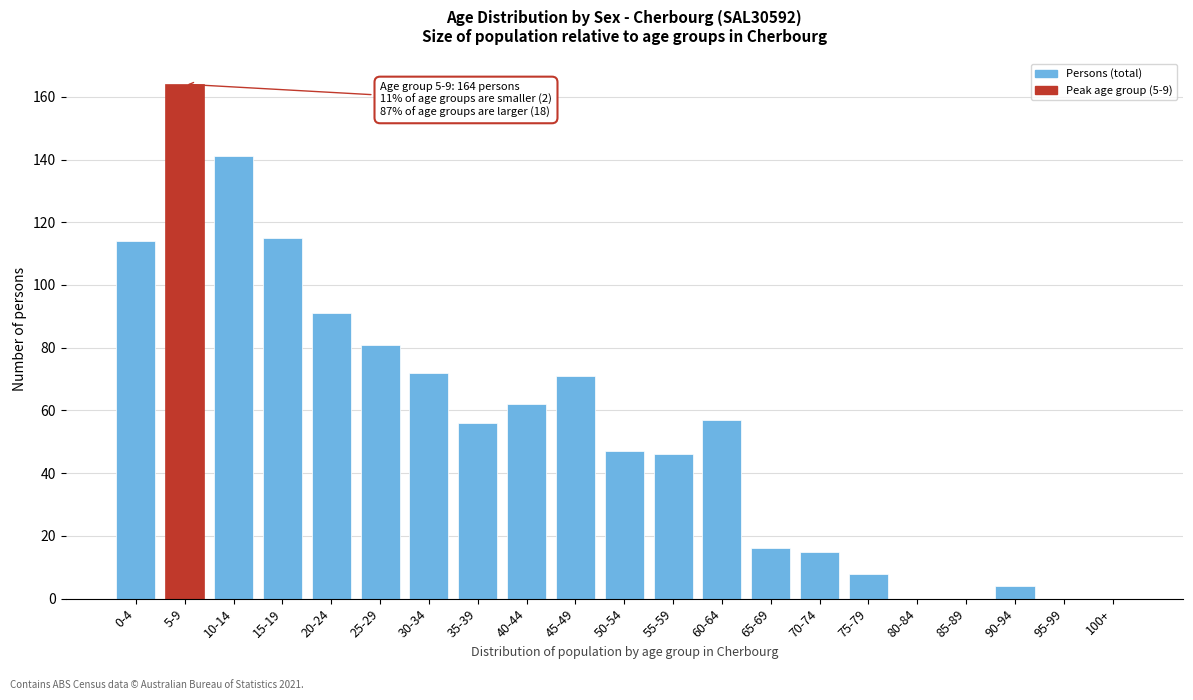

Reading left to right, list all the values displayed in this chart.

0-4=114	5-9=164	10-14=141	15-19=115	20-24=91	25-29=81	30-34=72	35-39=56	40-44=62	45-49=71	50-54=47	55-59=46	60-64=57	65-69=16	70-74=15	75-79=8	80-84=0	85-89=0	90-94=4	95-99=0	100+=0